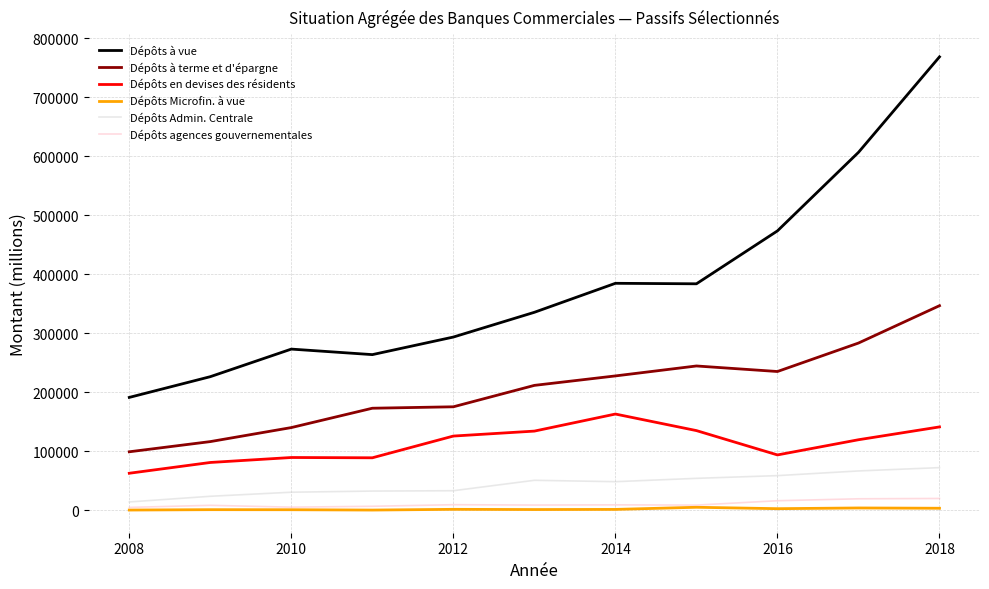

Which series has the largest total across all categories?

Dépôts à vue